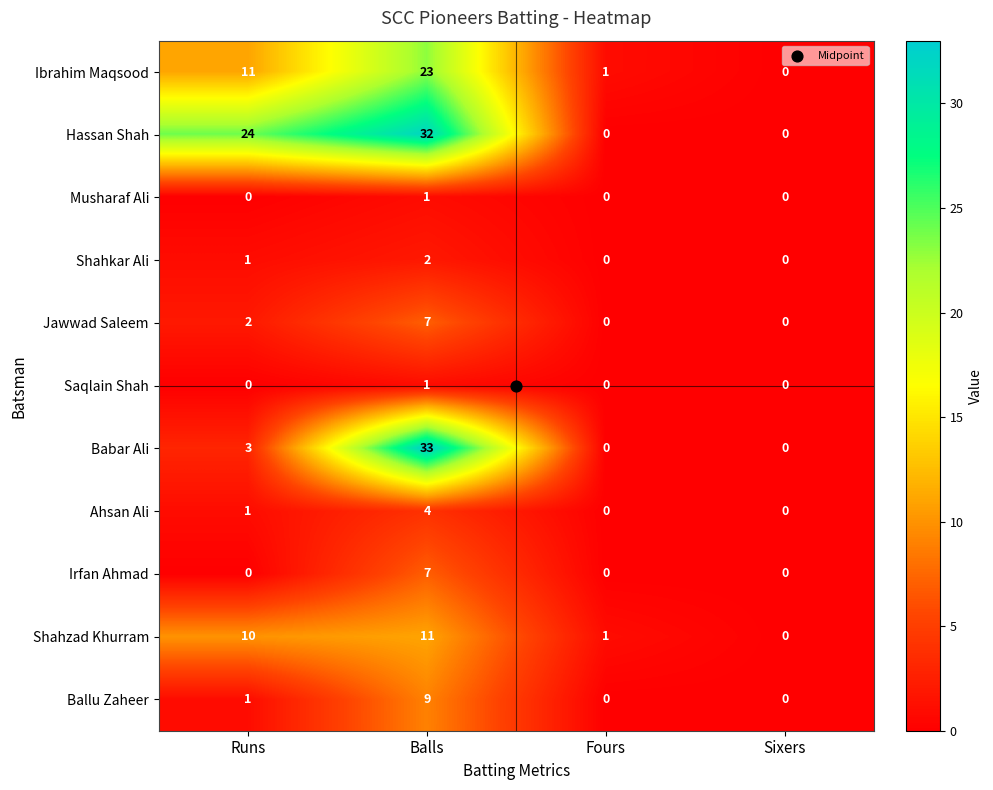

What is the difference between the highest and lowest values at Fours?

1